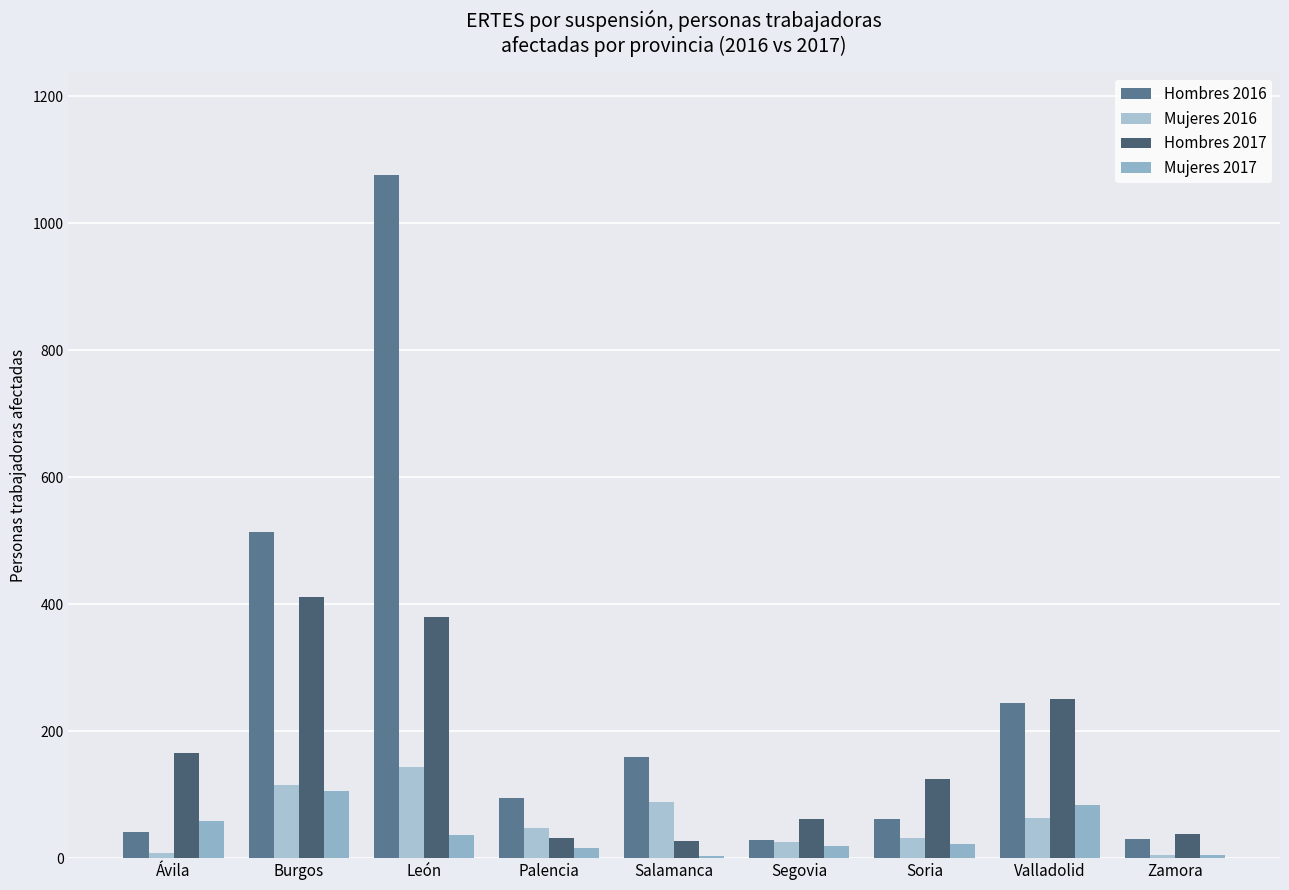

Which series has the largest total across all categories?

Hombres 2016